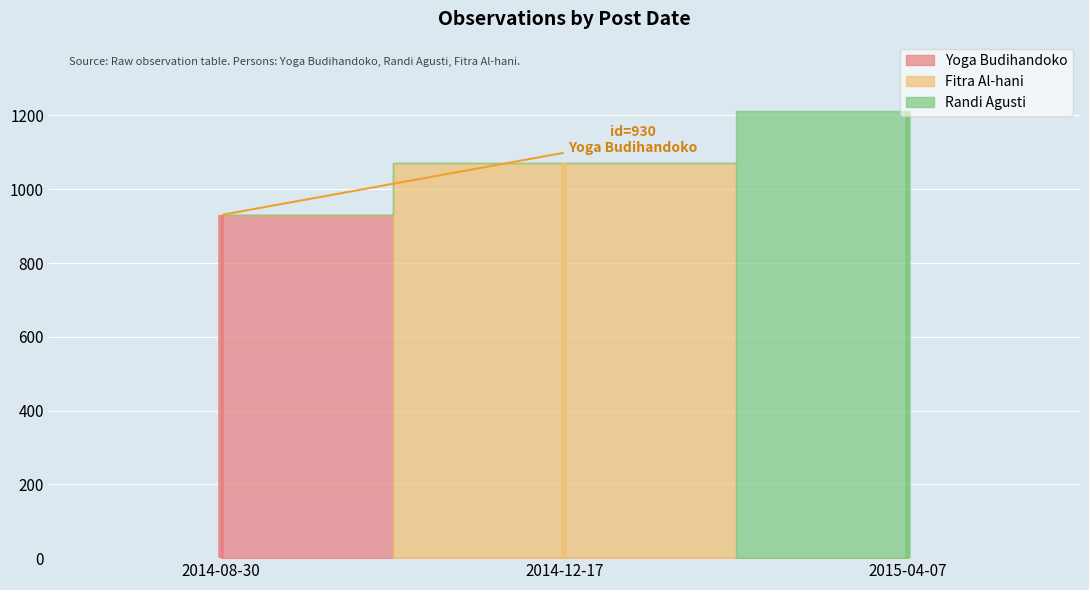

Rank the categories by value from highest to lowest.

2015-04-07, 2014-12-17, 2014-08-30